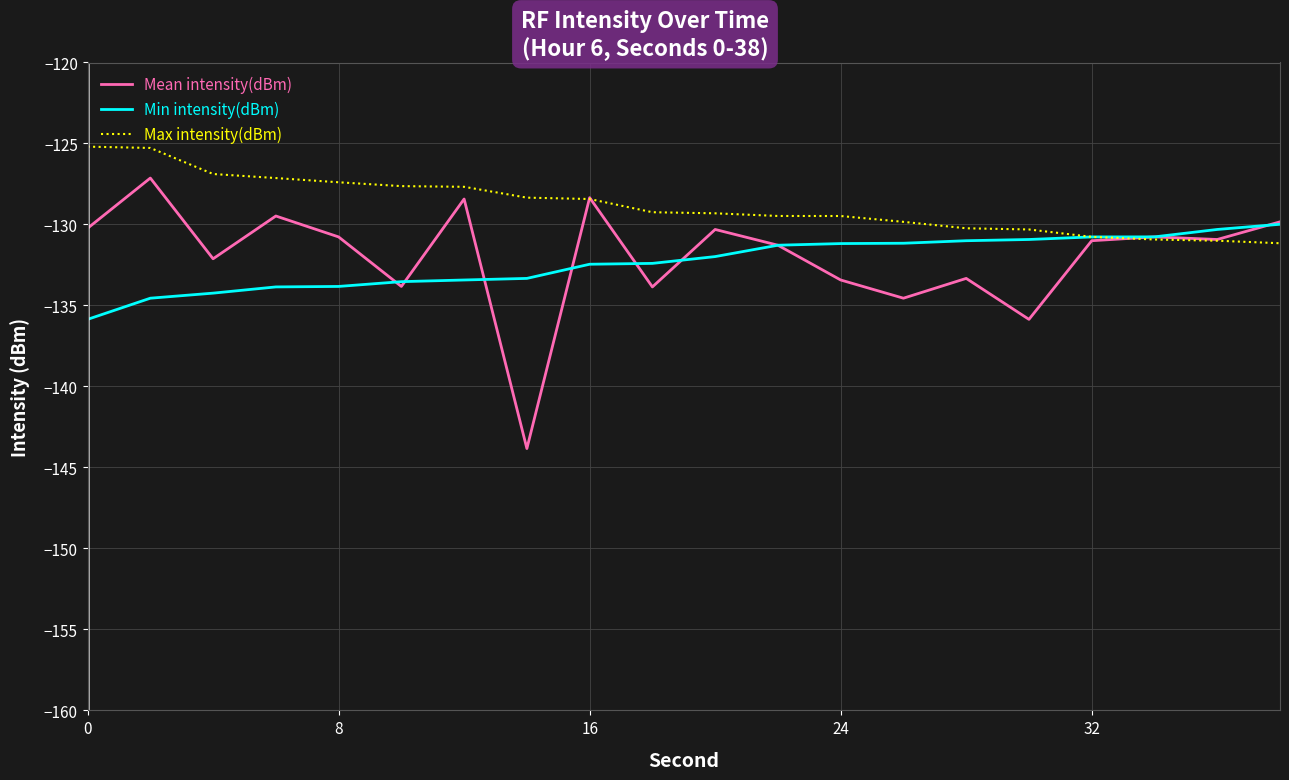

What are all the series names shown in the legend?

Mean intensity(dBm), Min intensity(dBm), Max intensity(dBm)